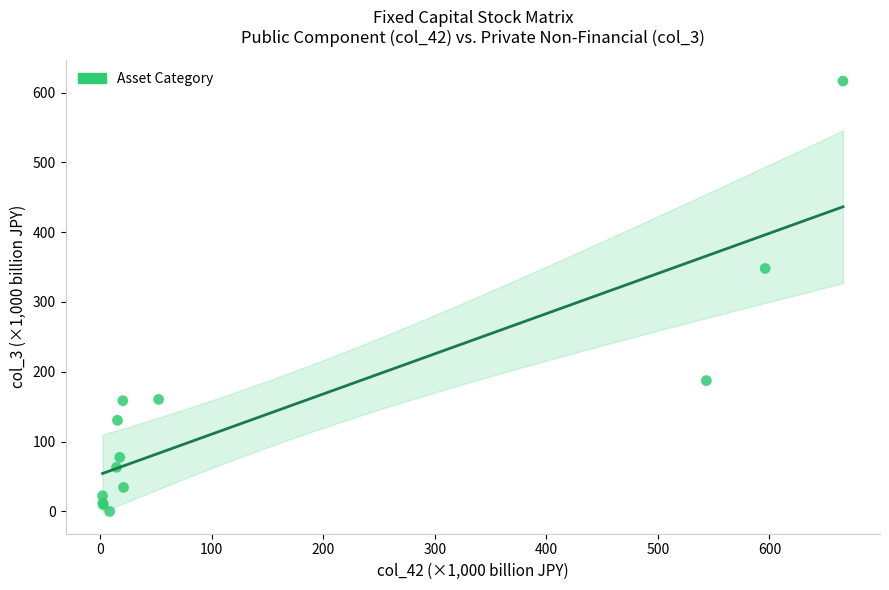

What Y value in the scatter plot is closest to 308?

348.0